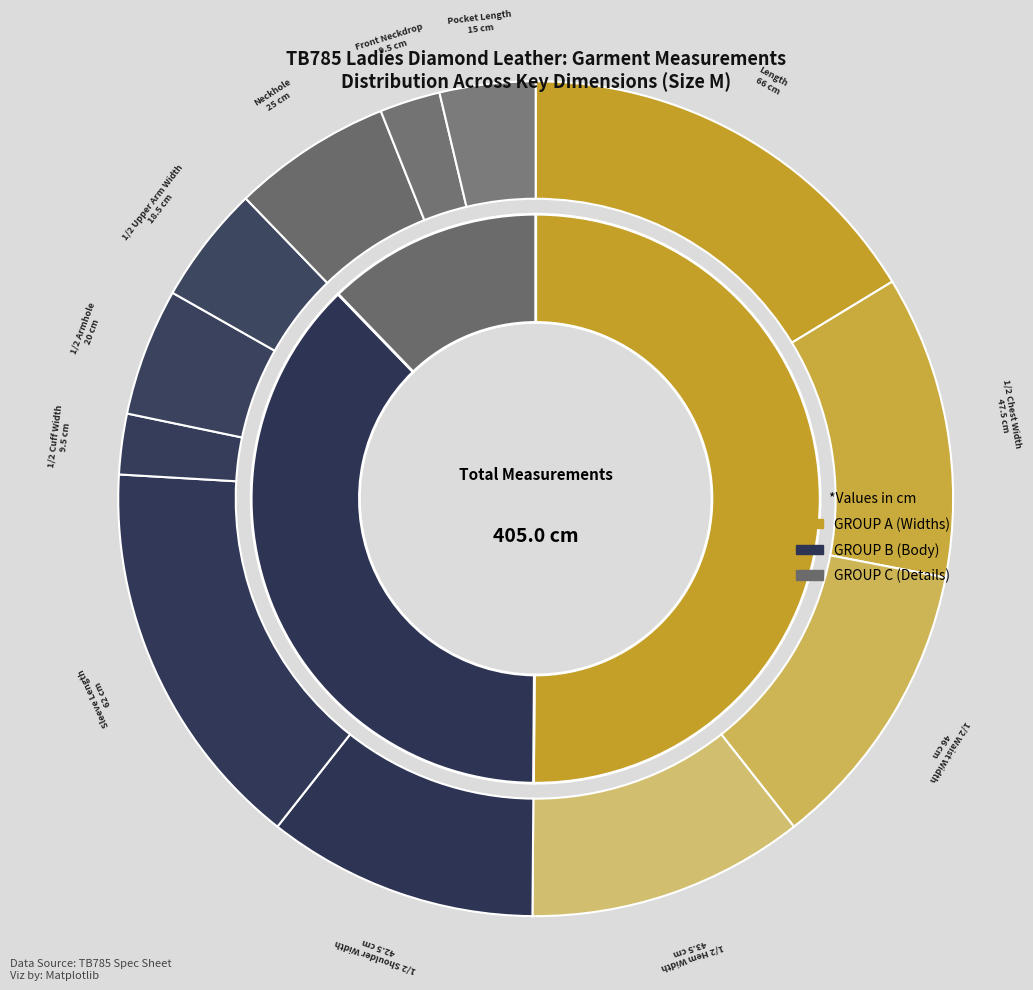

To the nearest percent, what portion does Length represent?

16%